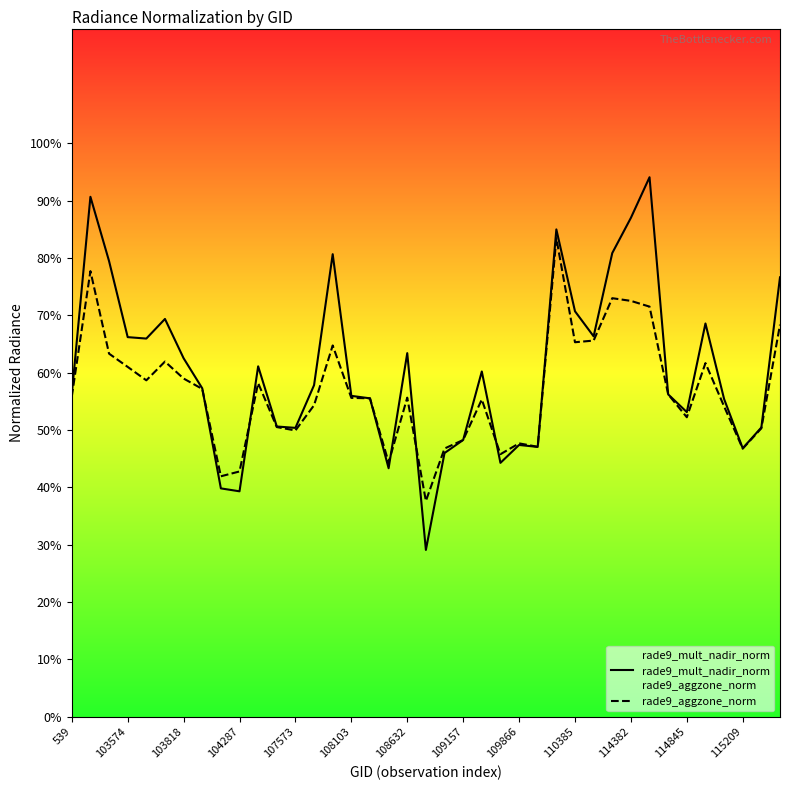

True or false: rade9_mult_nadir_norm has a value of 0.6 at 103818.

True